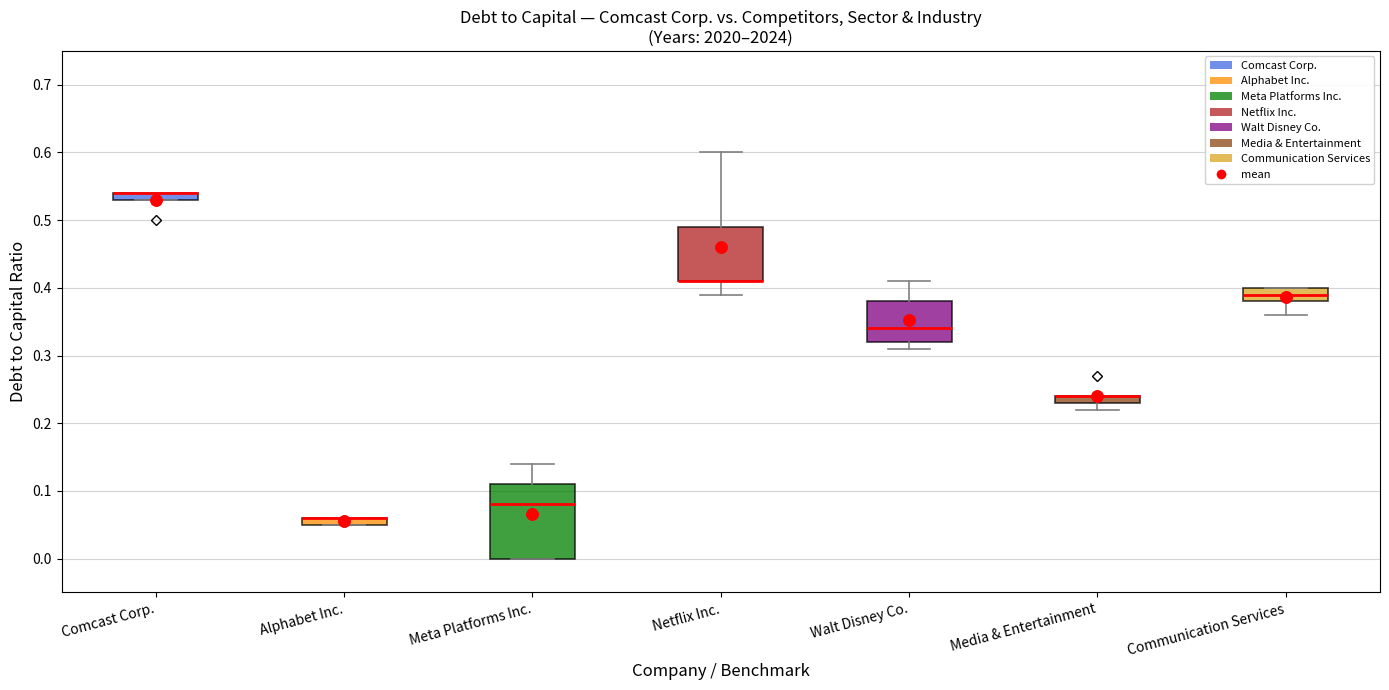

Where does the median line of the box for Walt Disney Co. sit on the y-axis? The values are not printed on the chart, so give them approximately, as read against the axis.

0.34